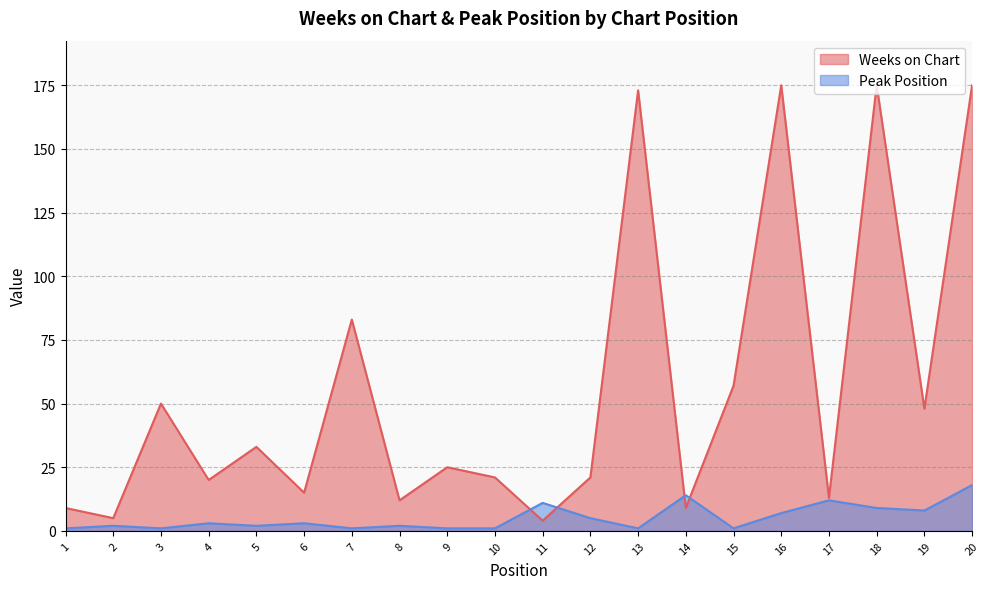

Where does the Weeks on Chart series first go above 25?

3